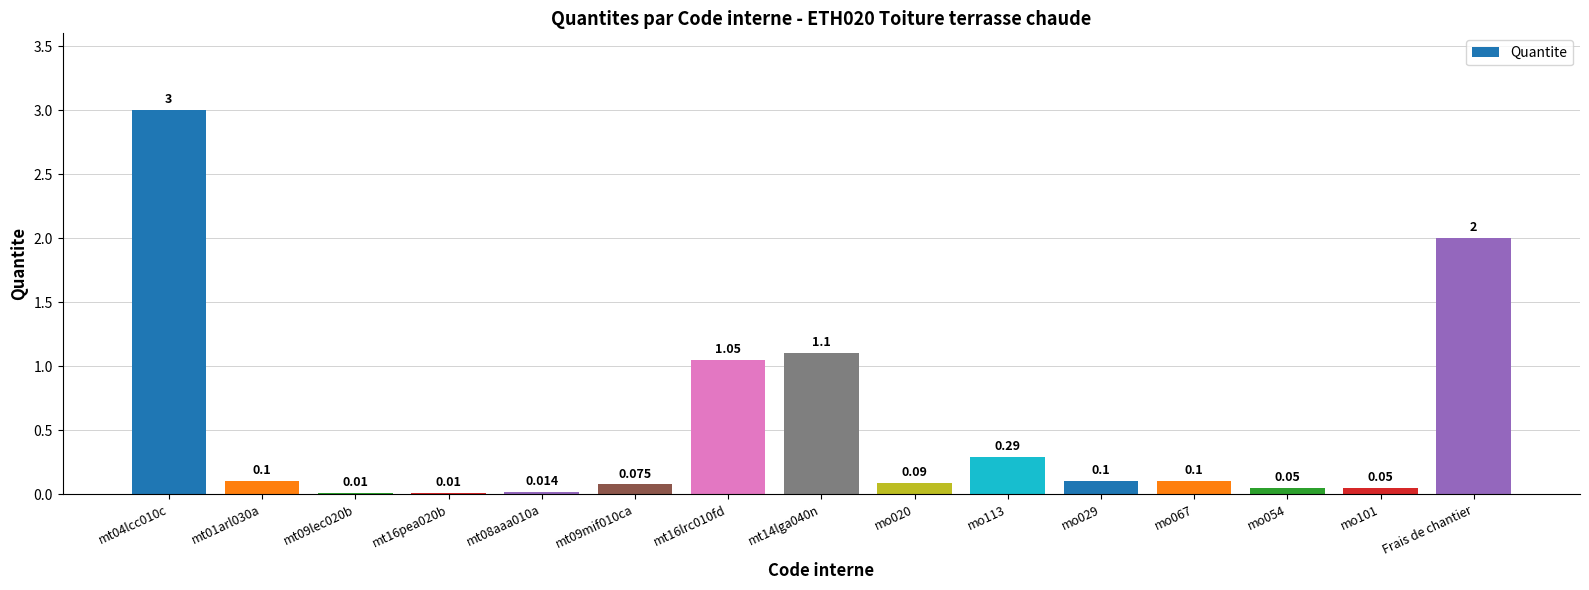

List the labels in order of value, largest first.

mt04lcc010c, Frais de chantier, mt14lga040n, mt16lrc010fd, mo113, mt01arl030a, mo029, mo067, mo020, mt09mif010ca, mo054, mo101, mt08aaa010a, mt09lec020b, mt16pea020b